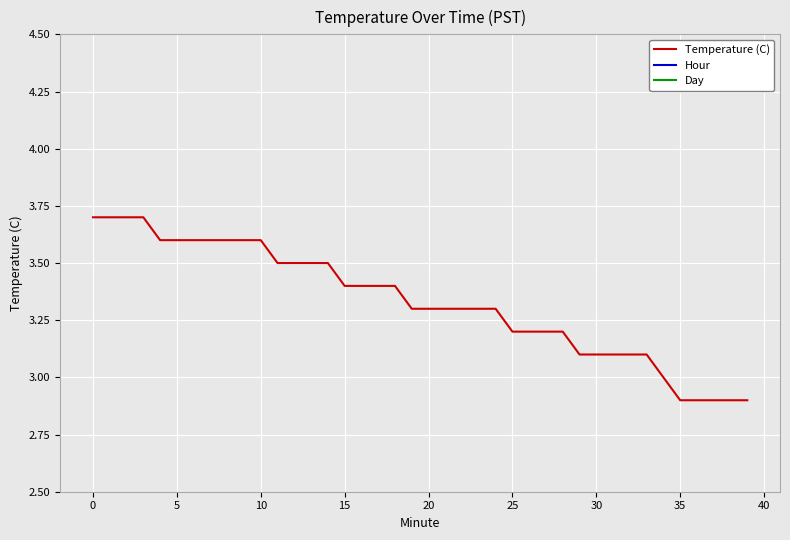

True or false: Hour and Temperature (C) intersect in this chart.

False